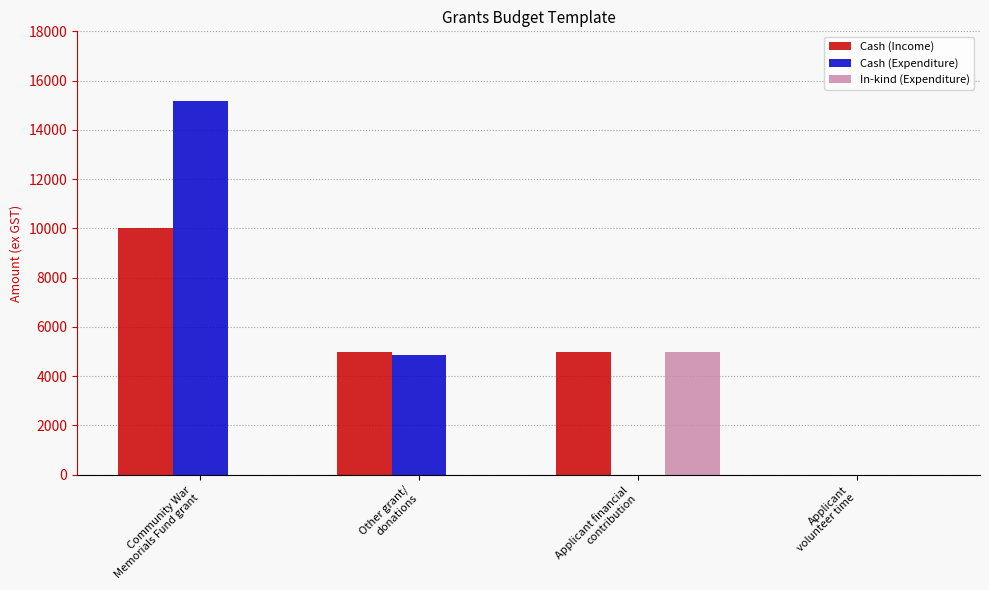

What is the sum of all In-kind (Expenditure) values?

5000